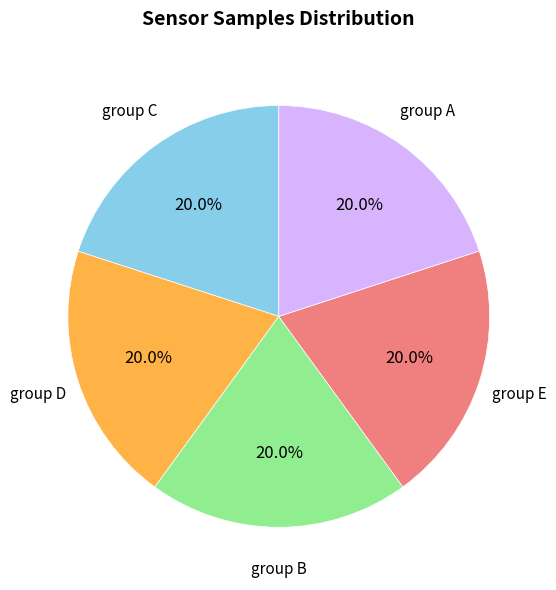

Count the number of slices in the pie.

5